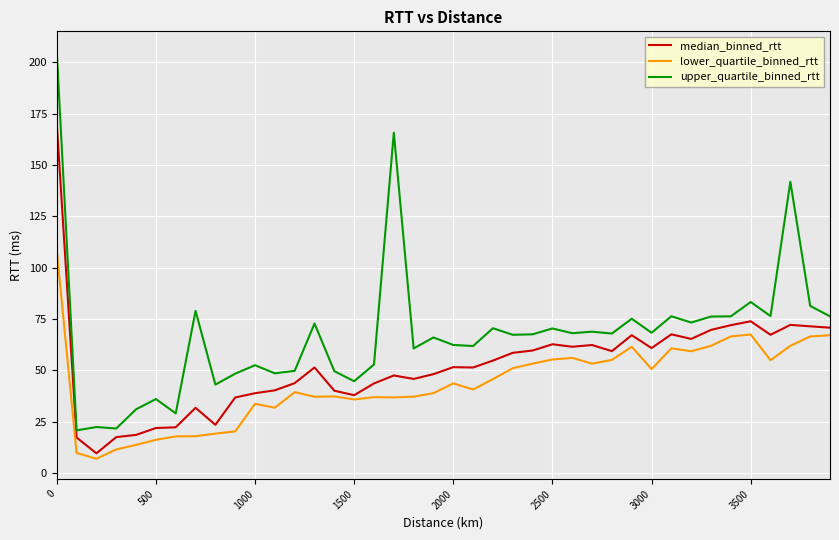

List the series in order of their overall mean, highest first.

upper_quartile_binned_rtt, median_binned_rtt, lower_quartile_binned_rtt